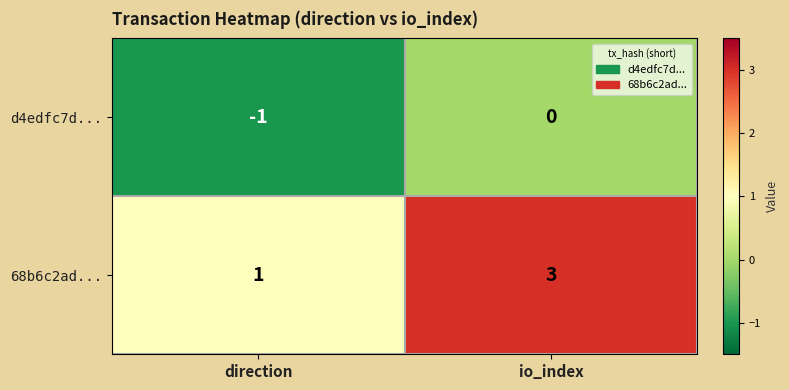

At which label is d4edfc7d... closest to 0?

io_index